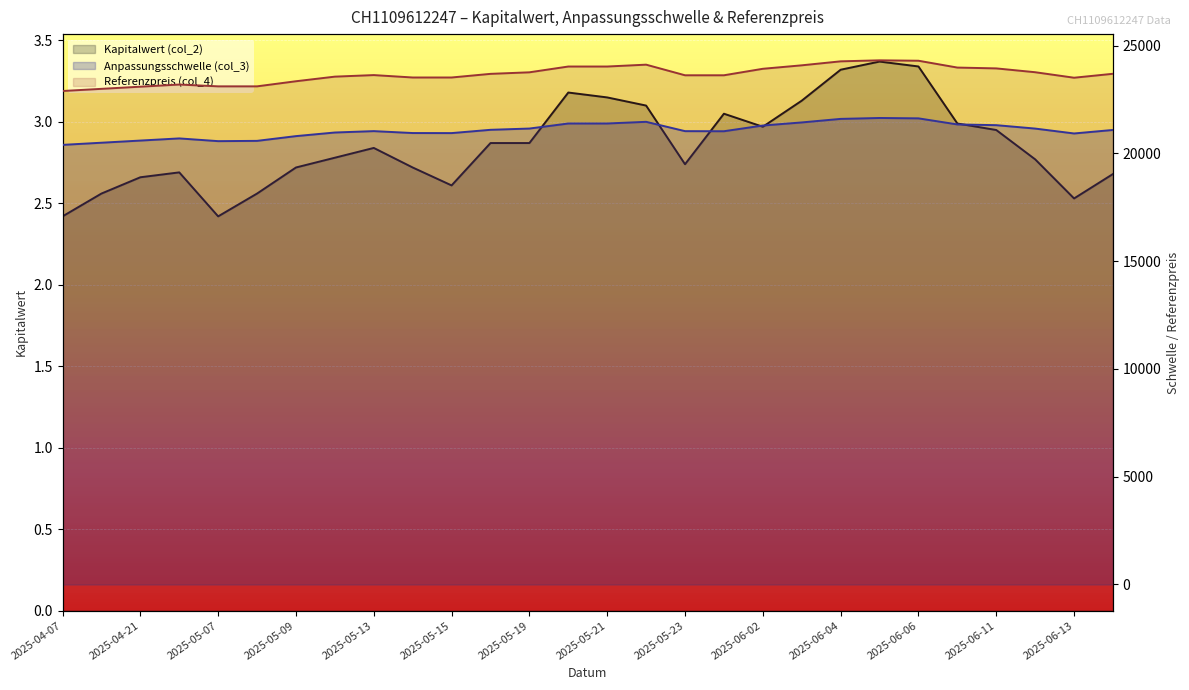

The value of Referenzpreis (col_4) at 2025-06-06 is 5646.4. True or false?

False